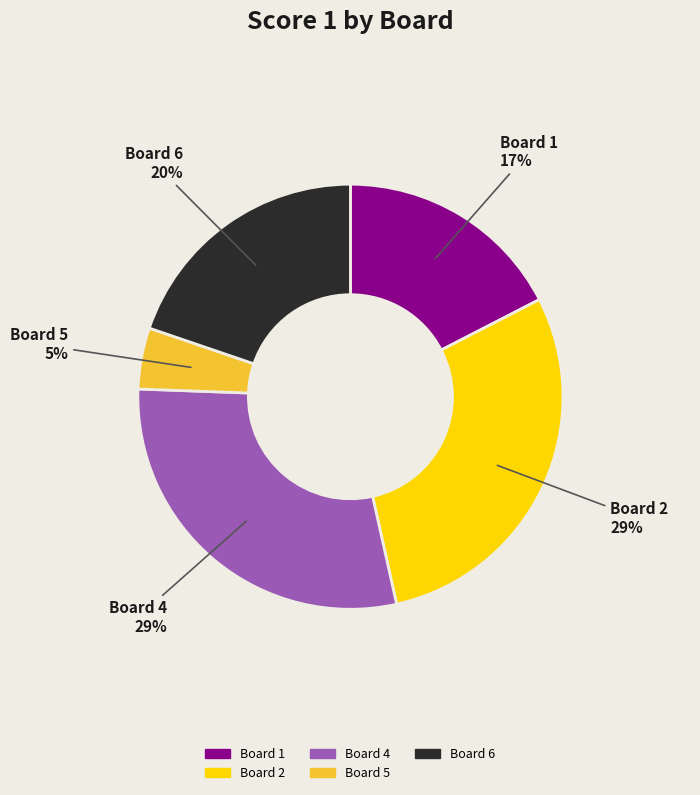

Does any single category account for the majority?

No